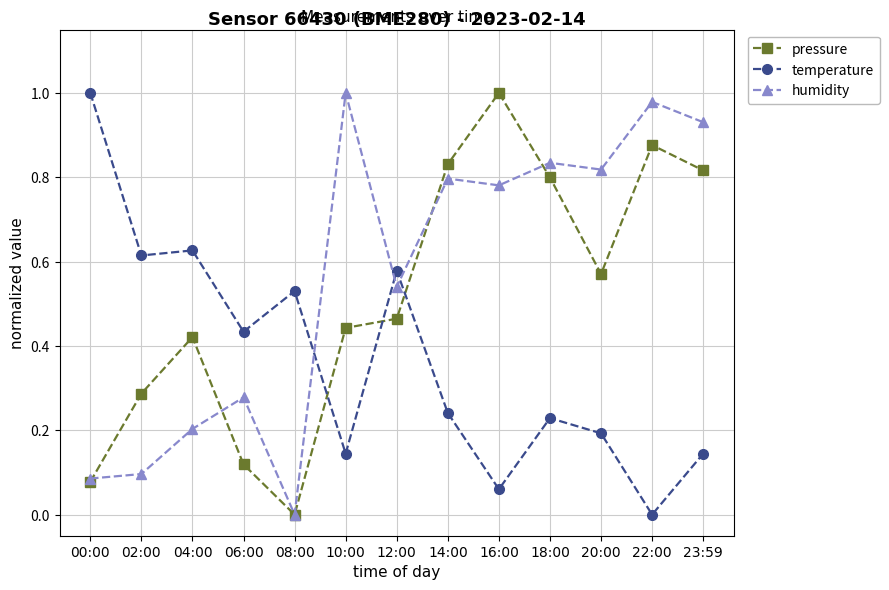

What is the label of the 2nd point from the right?

22:00